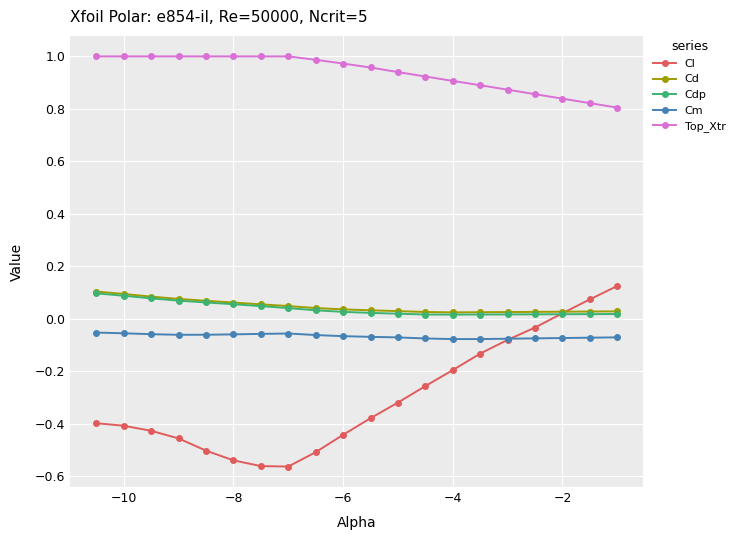

How many series are shown in this chart?

5